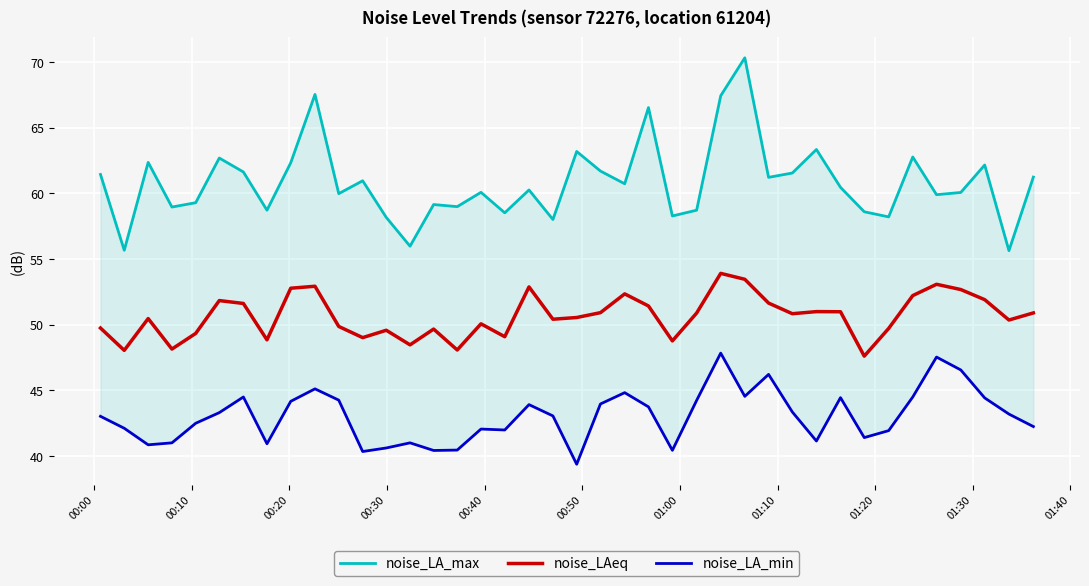

What is the average value of the noise_LA_min series?

43.0